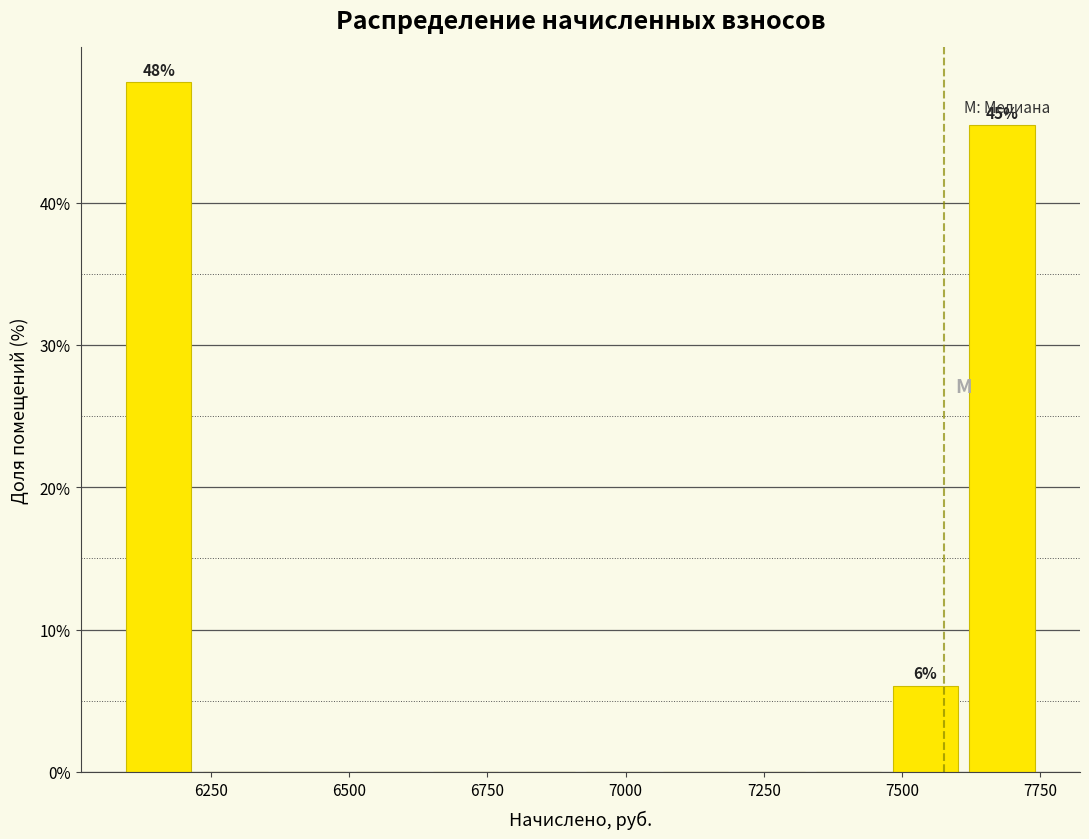

Around what value on the x-axis is the tallest bar? Give the approximate position of its centre, as read against the axis.

6150